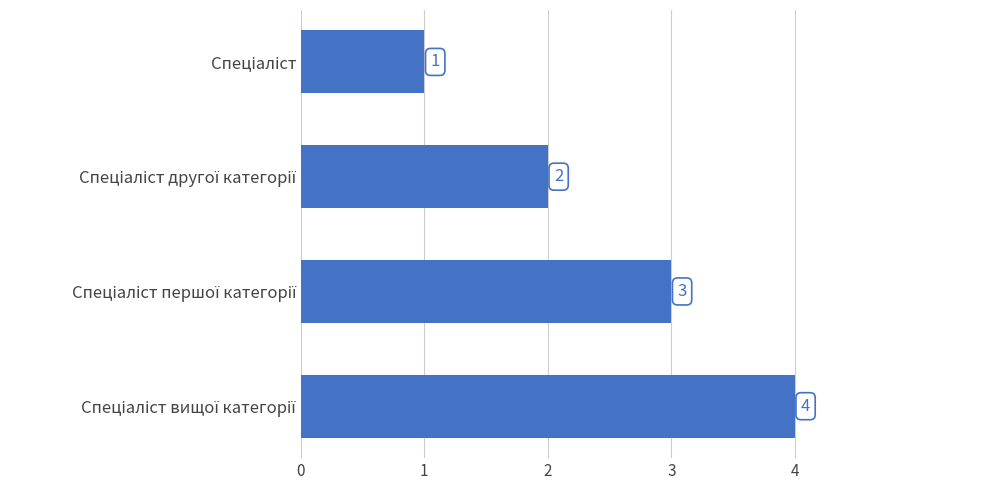

What is the value of the 4th bar from the top?

4